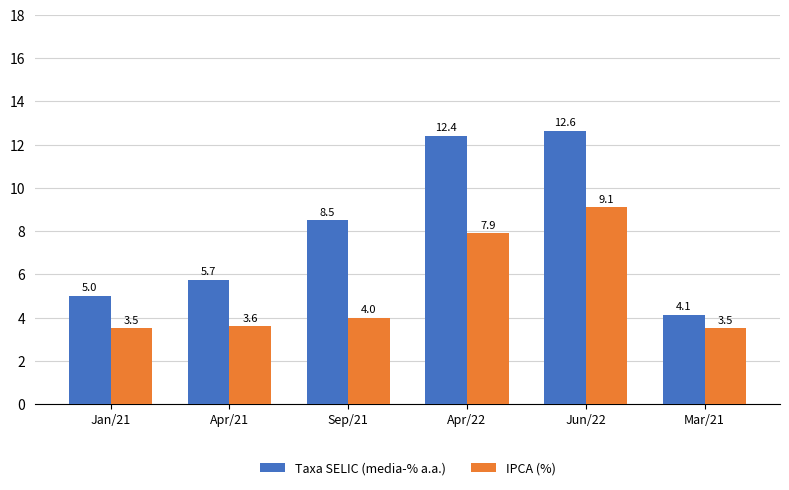

Reading right to left, extract all data points from this chart.

Taxa SELIC (media-% a.a.): 4.1	12.6	12.4	8.5	5.7	5.0
IPCA (%): 3.5	9.1	7.9	4.0	3.6	3.5